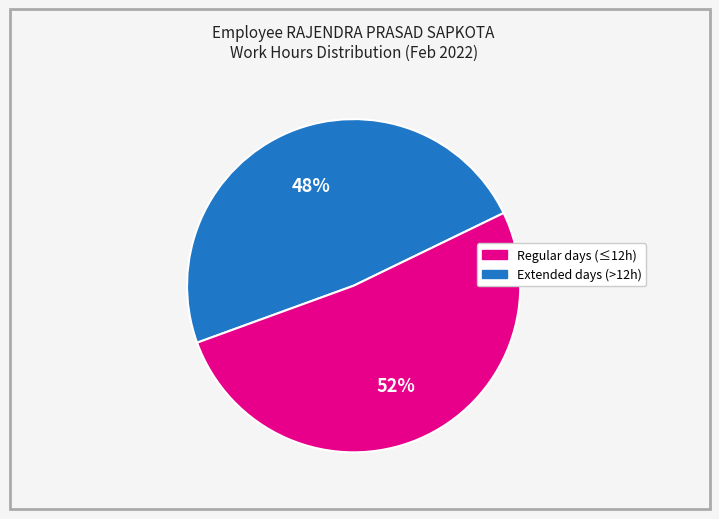

Is there a majority slice in this chart?

Yes